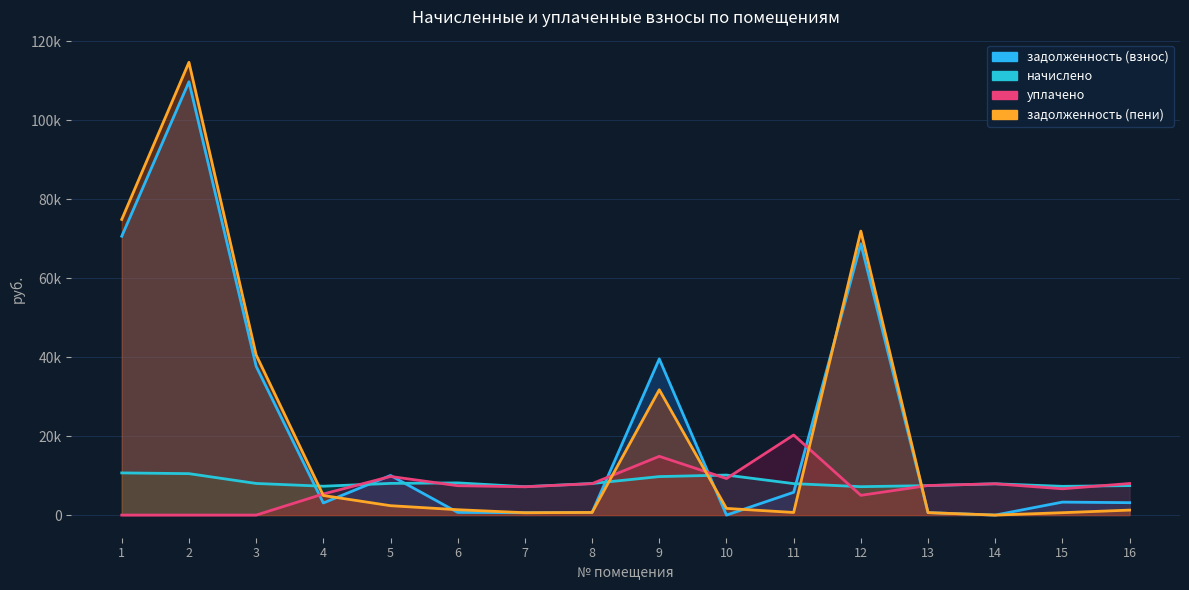

Does the chart display data point markers on the line(s)?

No